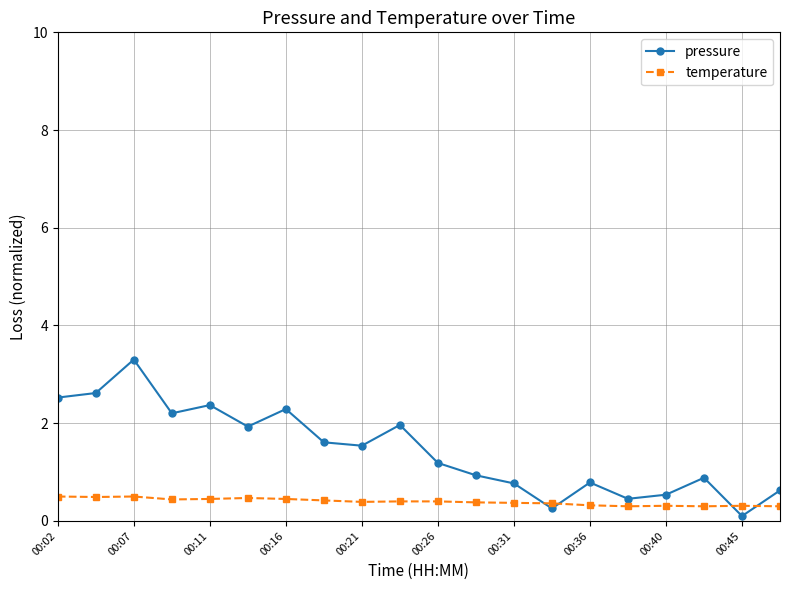

True or false: pressure has more than 1 points higher than both neighbors.

True